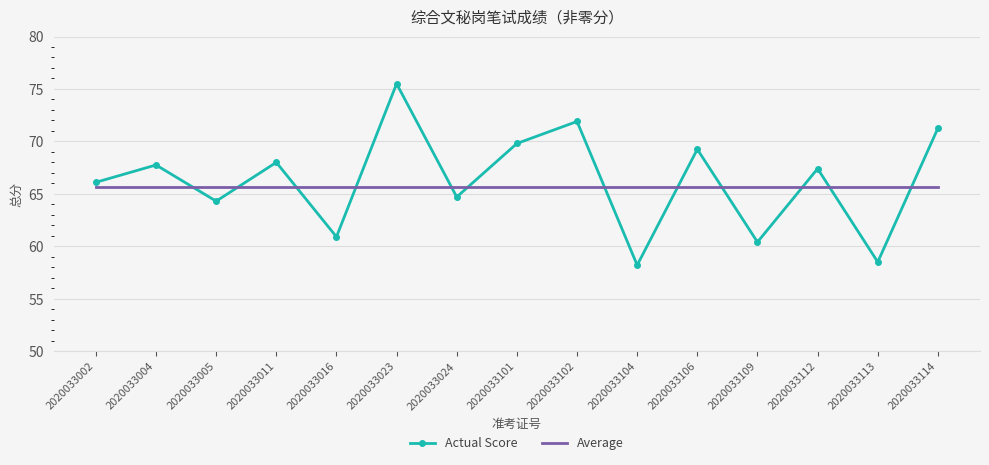

How many values in the Actual Score series exceed 67?

8